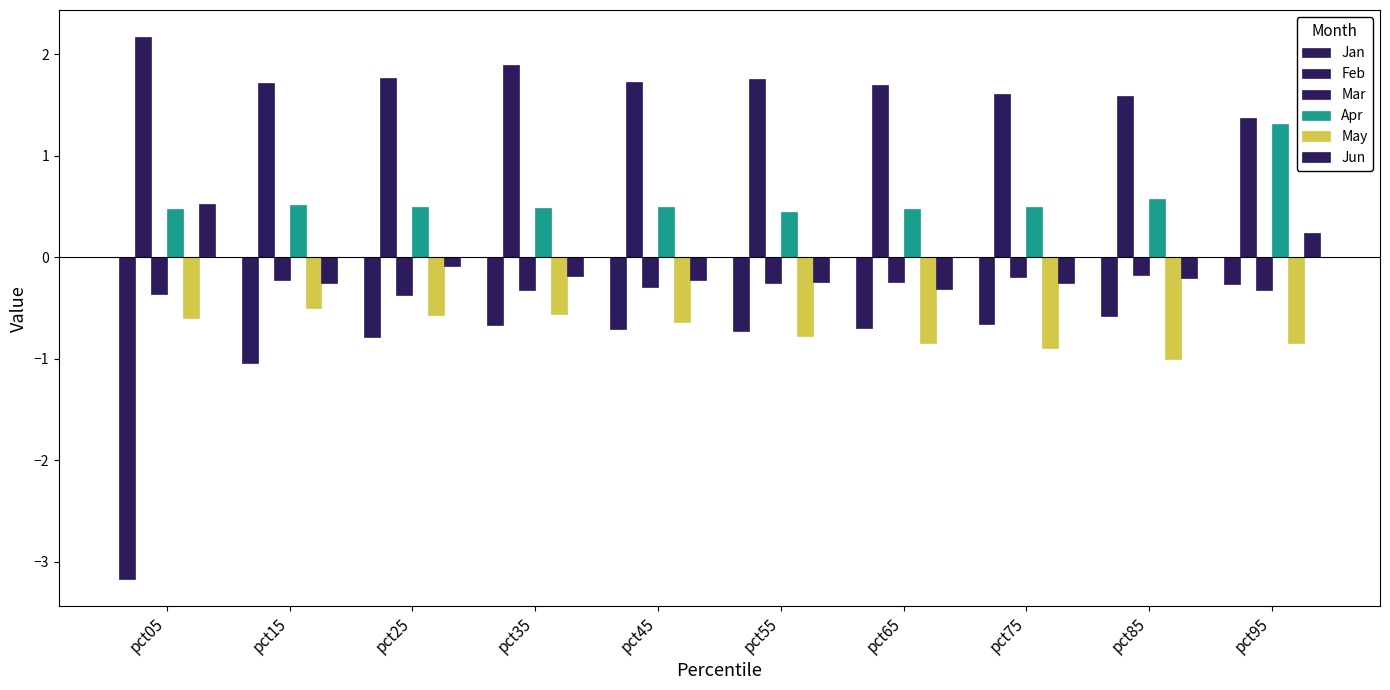

What is the sum of the Apr values at pct15 and pct45?

1.0